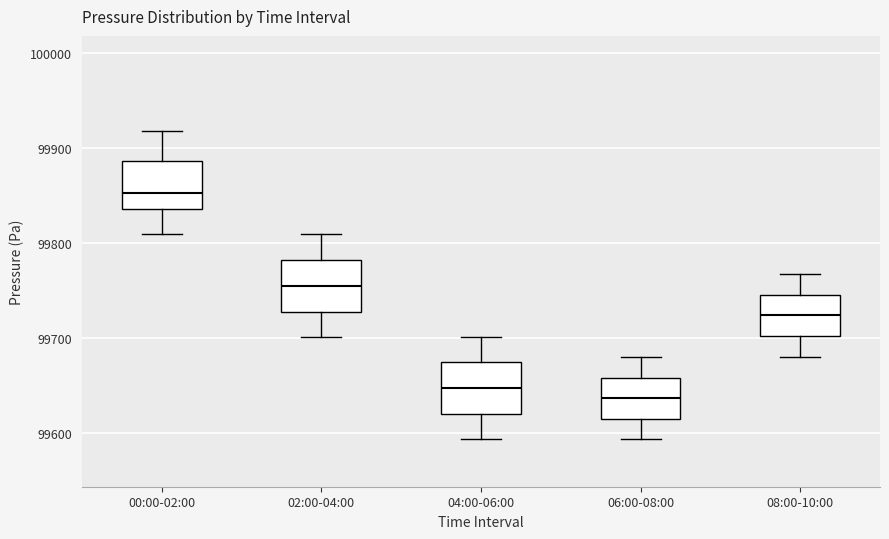

Reading left to right, transcribe this box plot: for each box, give where its median line is, the range the box spans, and where its two whiskers end, as read against the y-axis. The values are not printed on the chart, so give them approximately, as read against the axis.

00:00-02:00: median 99850, box 99840 to 99890, whiskers 99810 to 99920
02:00-04:00: median 99750, box 99730 to 99780, whiskers 99700 to 99810
04:00-06:00: median 99650, box 99620 to 99670, whiskers 99590 to 99700
06:00-08:00: median 99640, box 99610 to 99660, whiskers 99590 to 99680
08:00-10:00: median 99720, box 99700 to 99750, whiskers 99680 to 99770